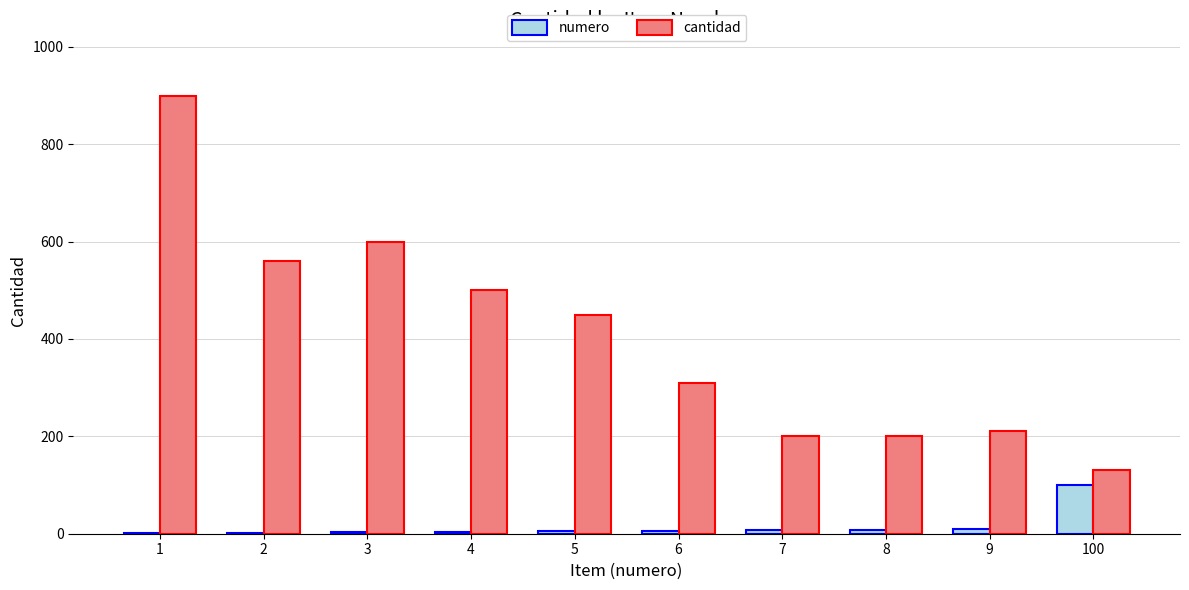

Are the bars horizontal?

No